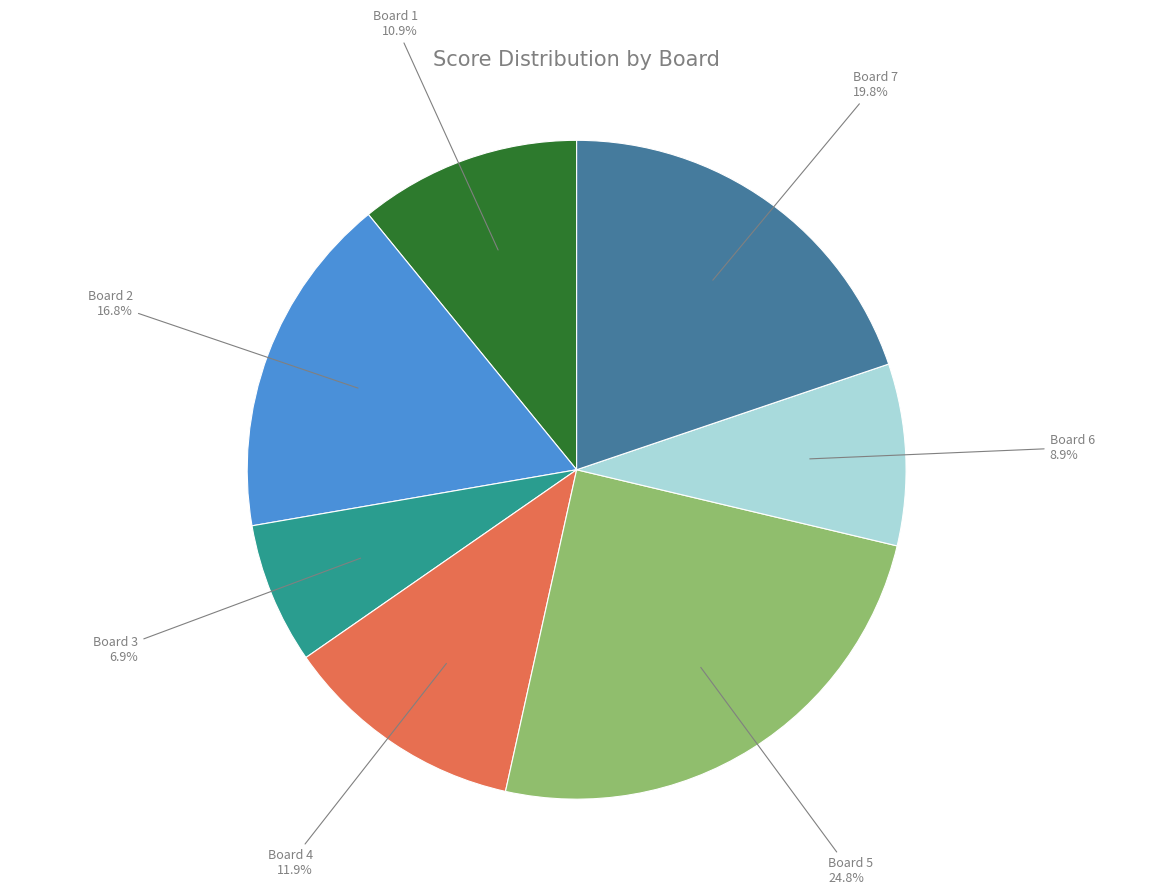

What portion of the pie excludes Board 3?

93.1%